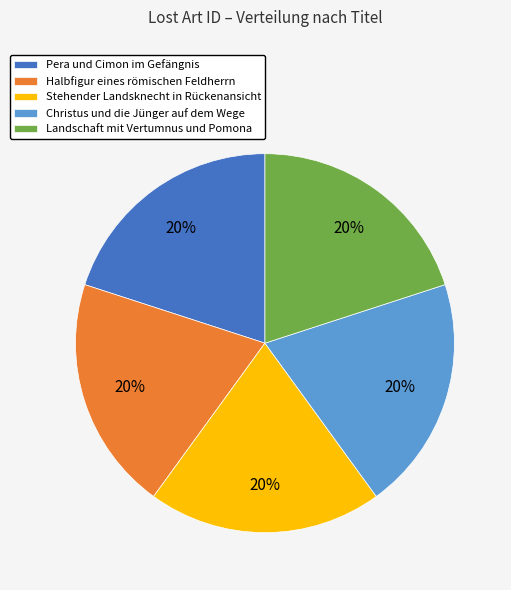

Do Christus und die Jünger auf dem Wege and Pera und Cimon im Gefängnis together represent more than half of the pie?

No